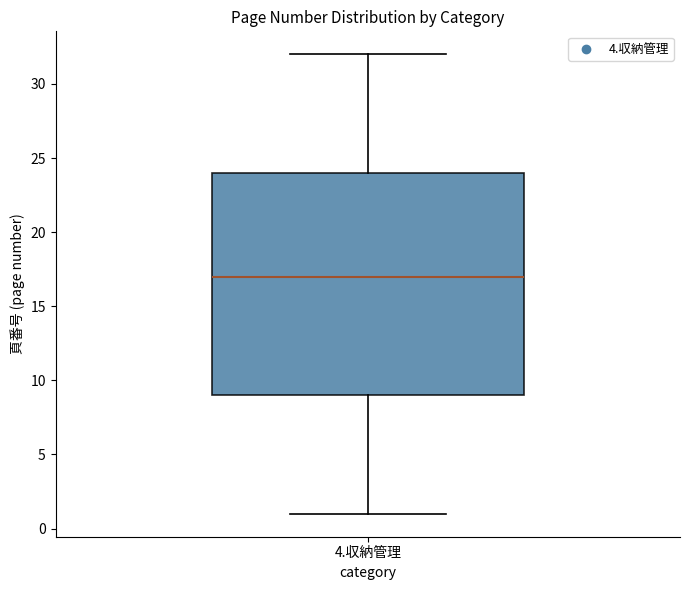

Transcribe this box plot: give where the median line is, the range the box spans, and where the two whiskers end, as read against the y-axis. The values are not printed on the chart, so give them approximately, as read against the axis.

median 17, box 9 to 24, whiskers 1 to 32